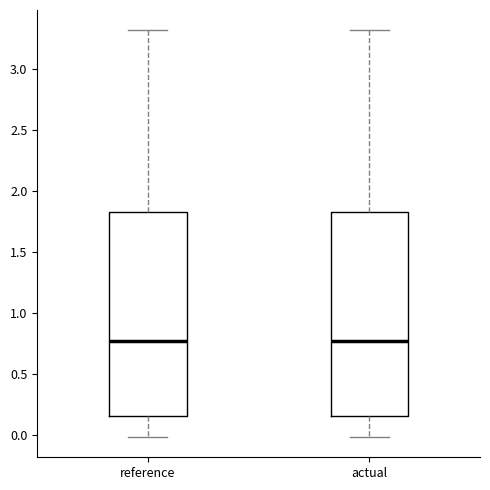

Reading left to right, read every box against the y-axis: the position of its median line, the range the box covers, and the ends of its whiskers. The values are not printed on the chart, so give them approximately, as read against the axis.

reference: median 0.75, box 0.15 to 1.85, whiskers 0.00 to 3.30
actual: median 0.75, box 0.15 to 1.85, whiskers 0.00 to 3.30